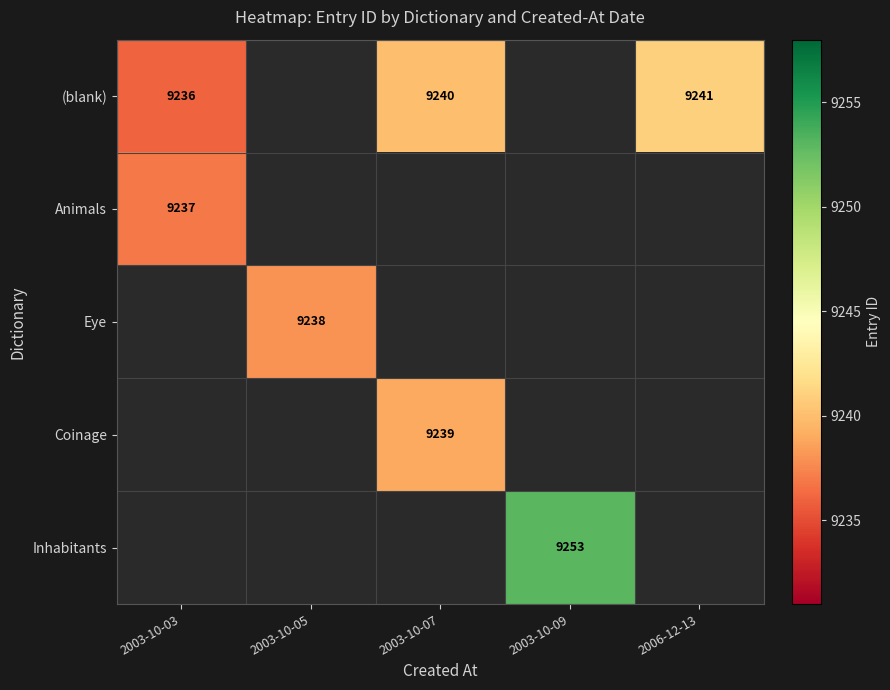

What is the greatest value displayed?

9253.0